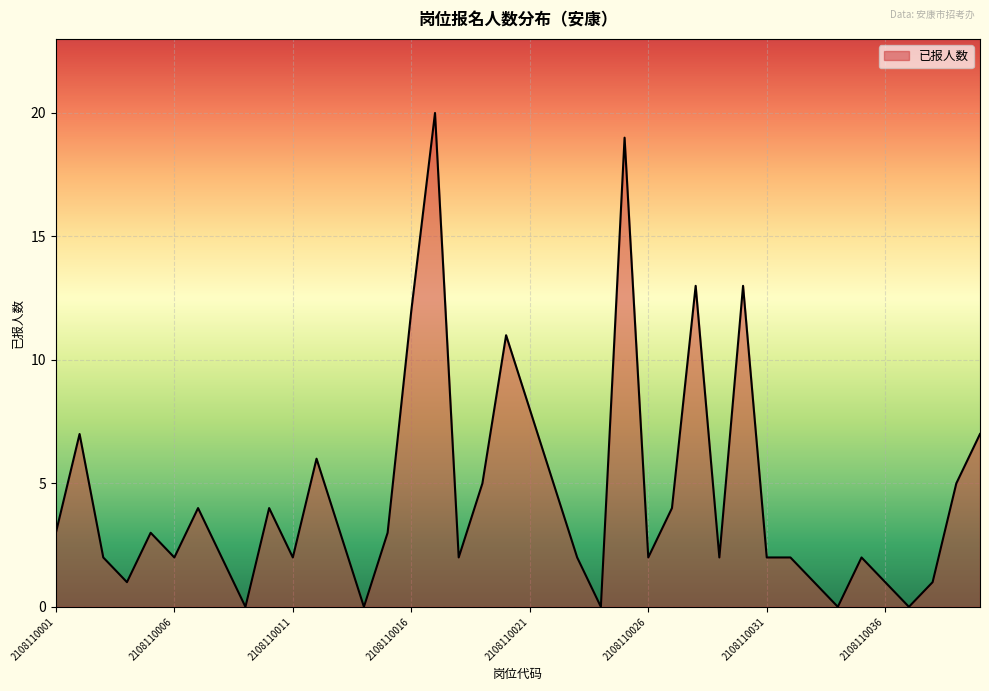

What is the greatest value displayed?

20